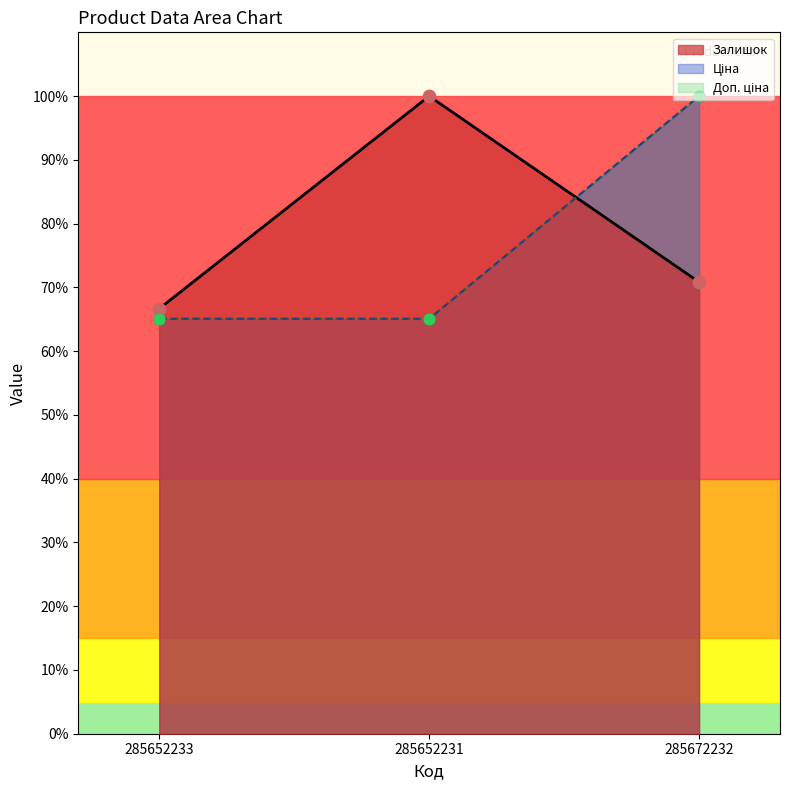

At how many categories does at least one series exceed 90?

2